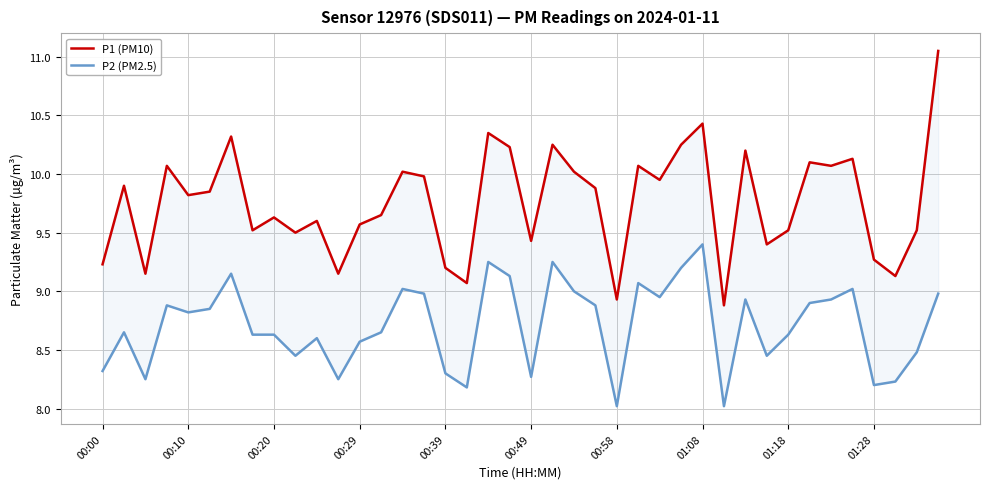

At which label does P1 (PM10) first exceed 9?

00:00